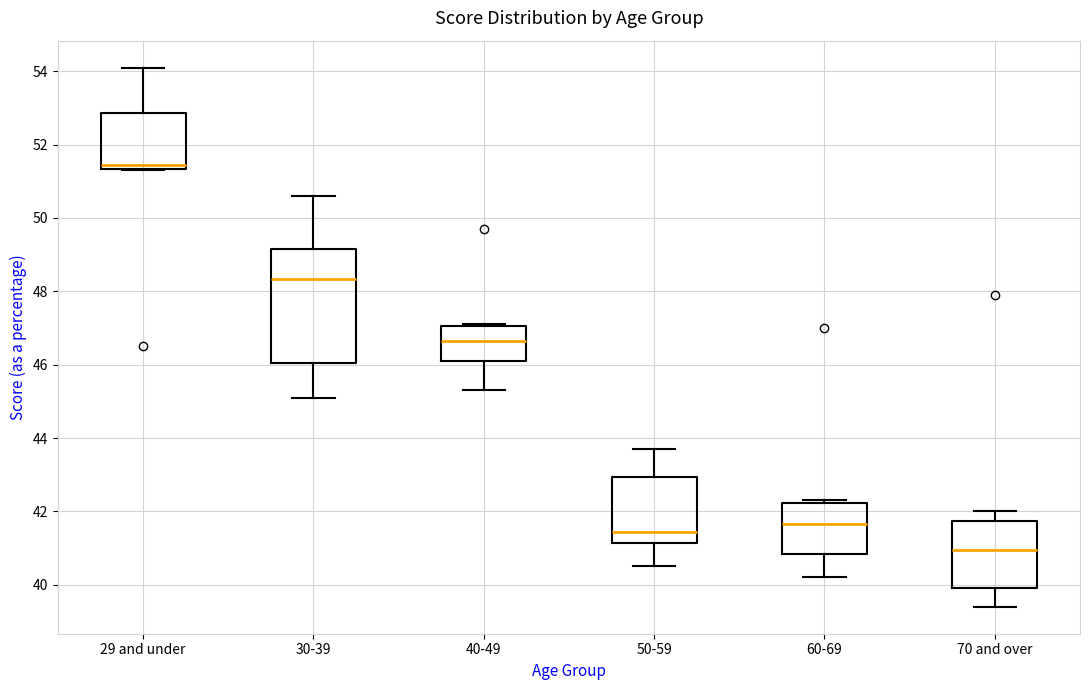

Which box has the lowest median line?

70 and over